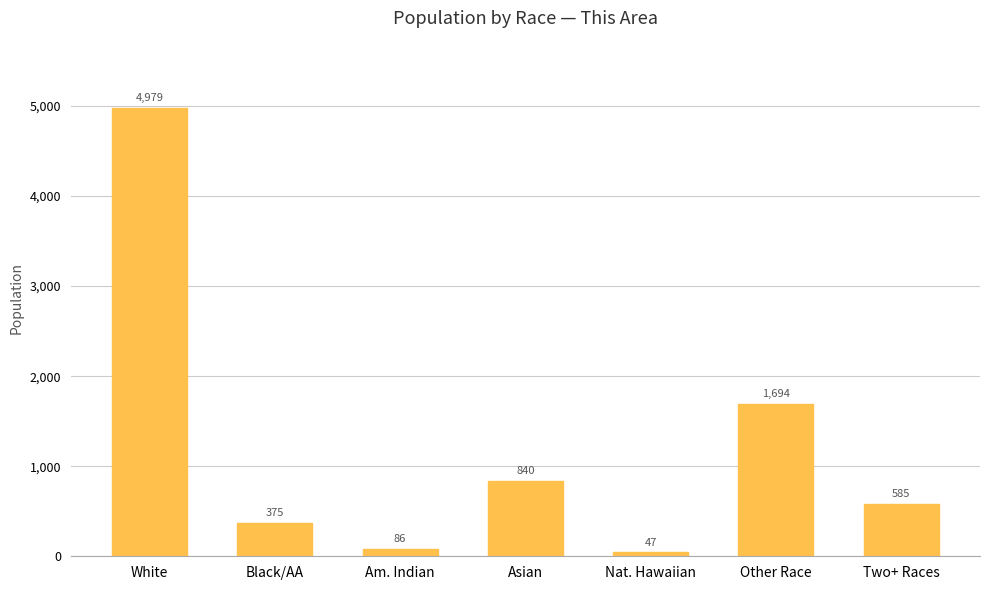

The chart shows a value of 840 at Asian. True or false?

True